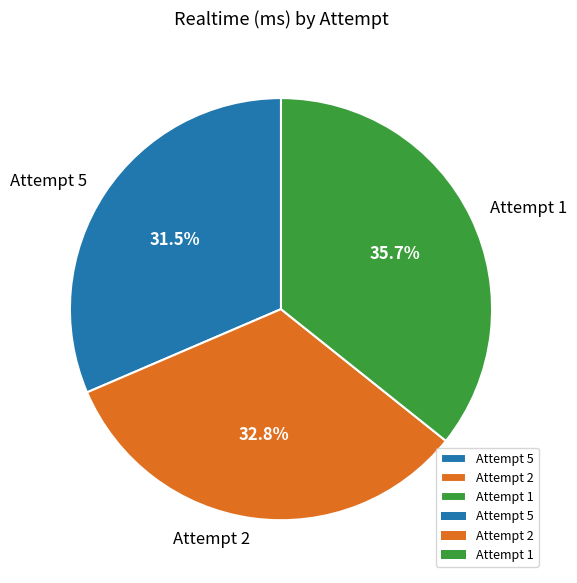

Between Attempt 5 and Attempt 2, which is larger?

Attempt 2